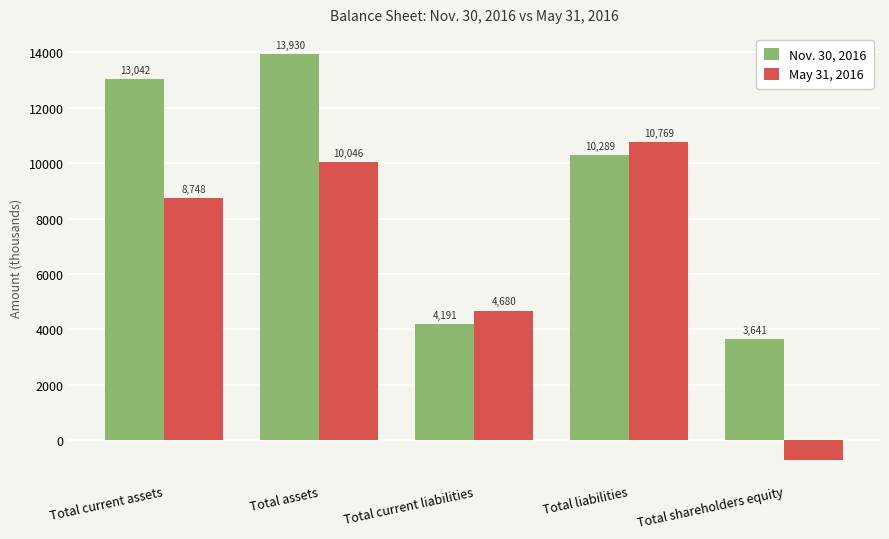

Where is Nov. 30, 2016 nearest to the value 8785?

Total liabilities